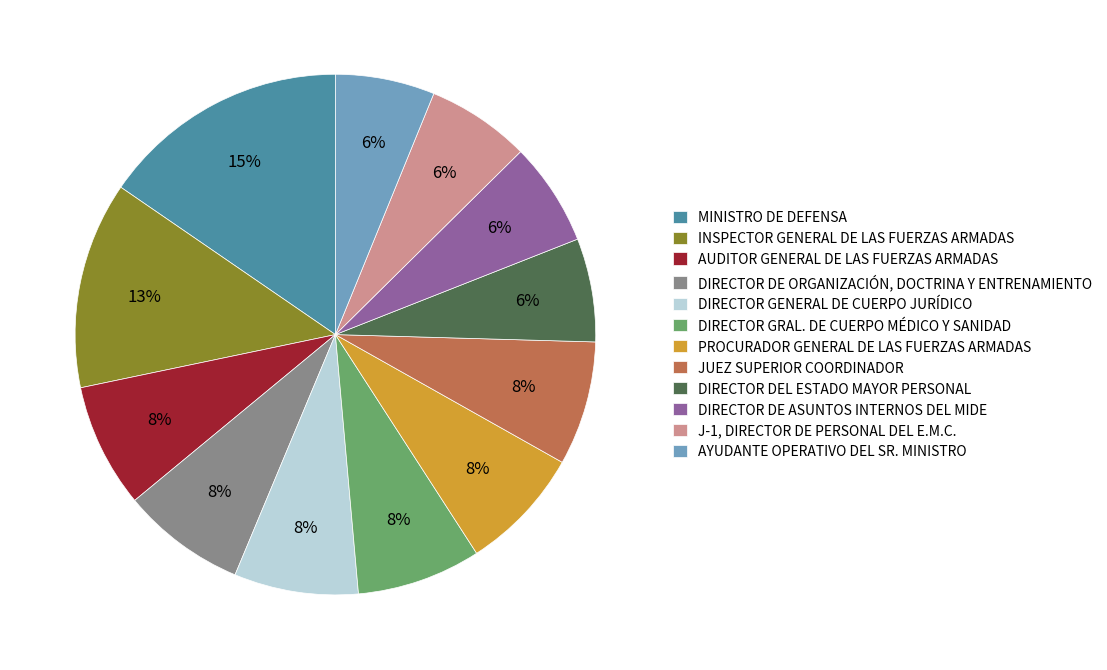

What is the largest slice in the pie chart?

MINISTRO DE DEFENSA